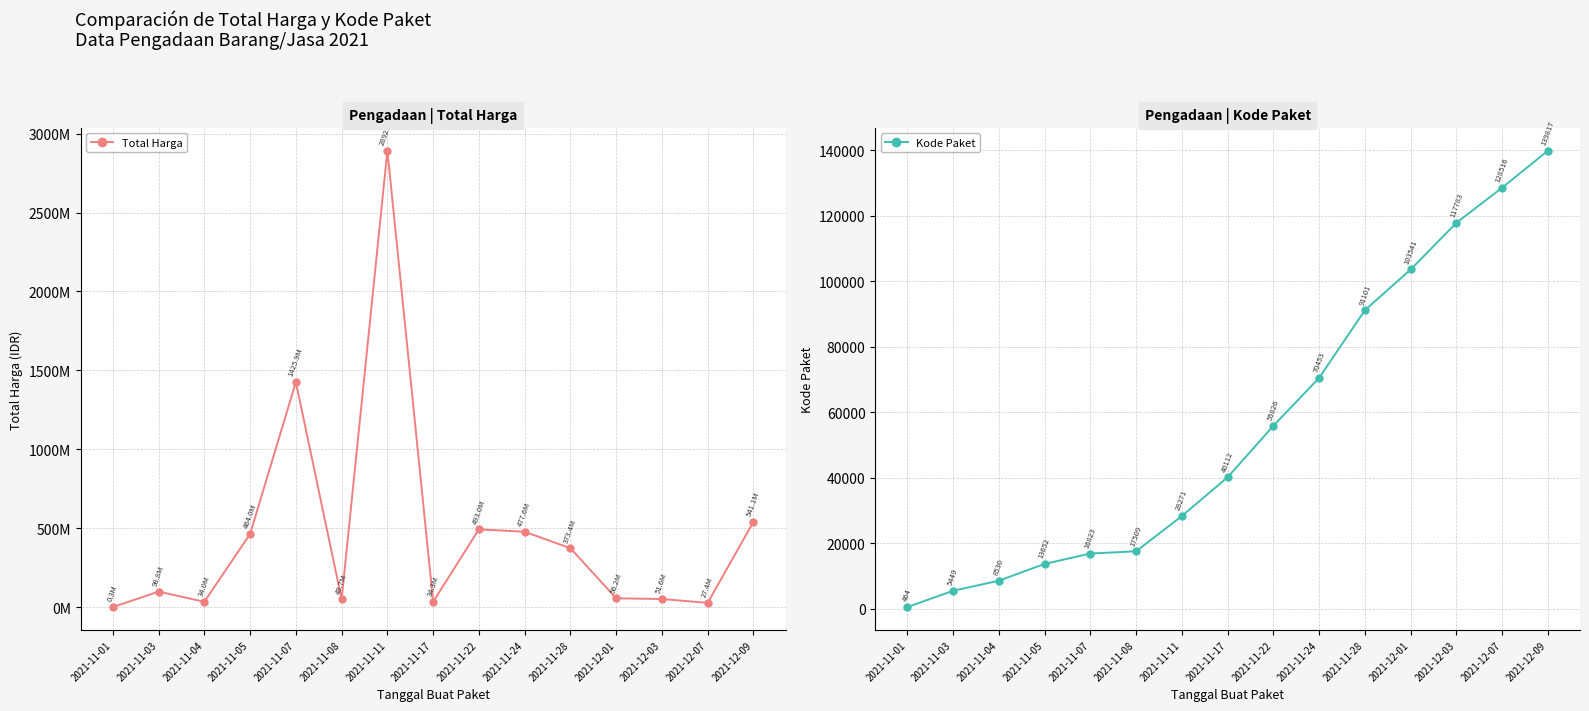

In Total Harga, how many points are higher than both neighbors (excluding endpoints)?

4